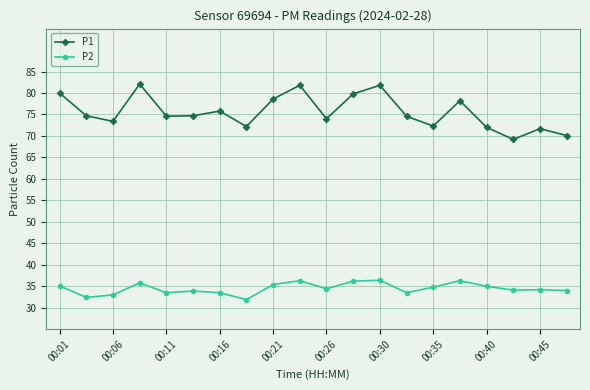

How many interior local peaks does the P1 series have?

6